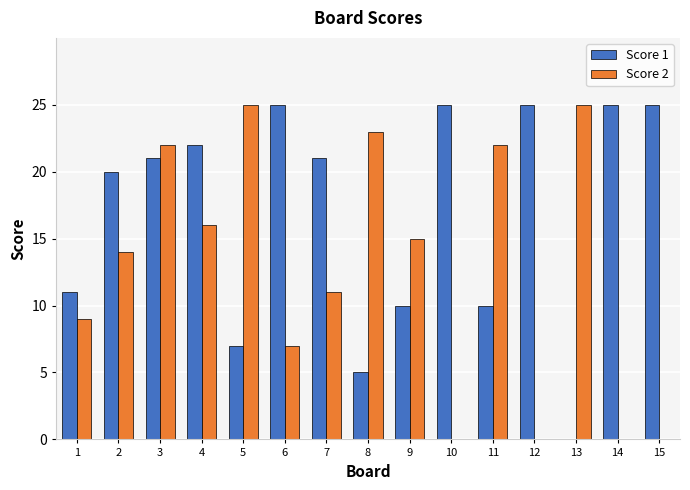

Reading right to left, extract all data points from this chart.

Score 1: 25	25	0	25	10	25	10	5	21	25	7	22	21	20	11
Score 2: 0	0	25	0	22	0	15	23	11	7	25	16	22	14	9